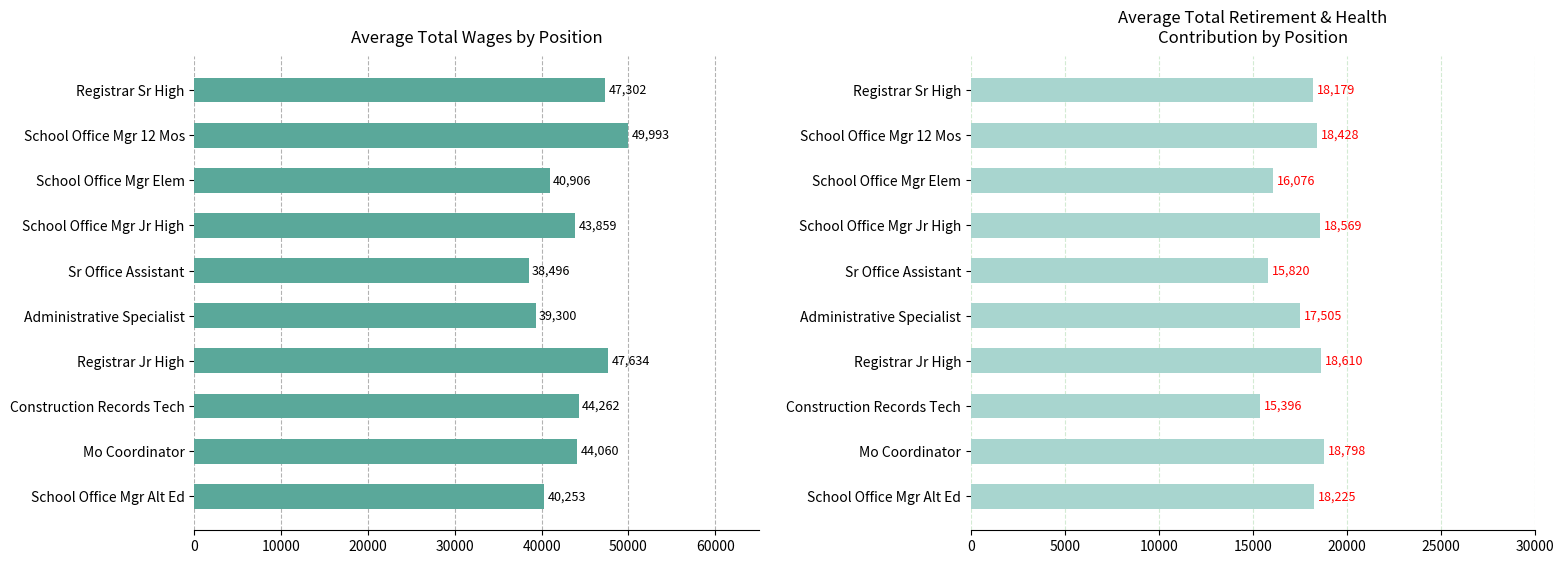

What are all the series names shown in the legend?

Total Wages, Total Retirement & Health Contribution